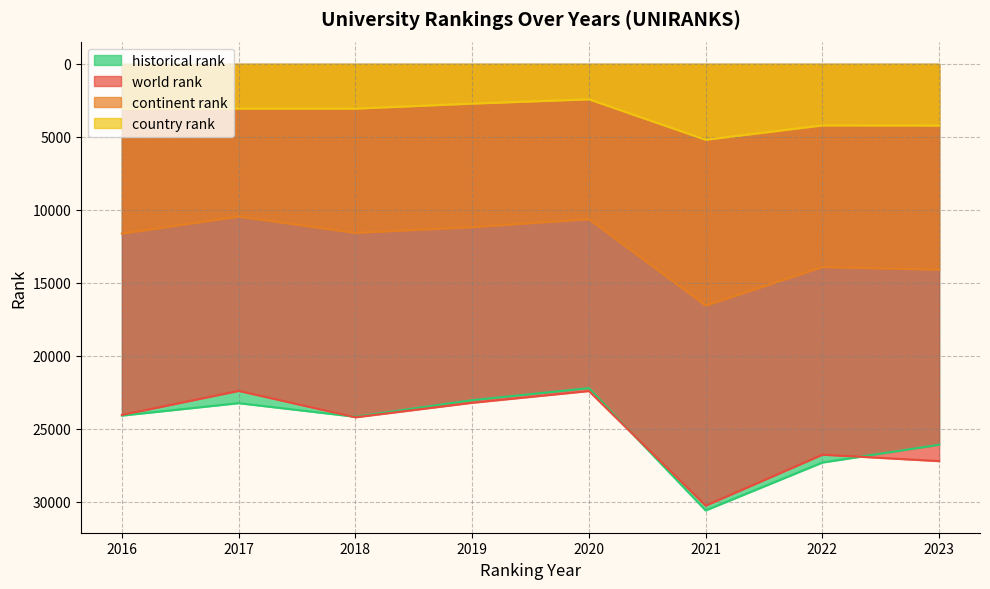

What are all the series names shown in the legend?

historical rank, world rank, continent rank, country rank